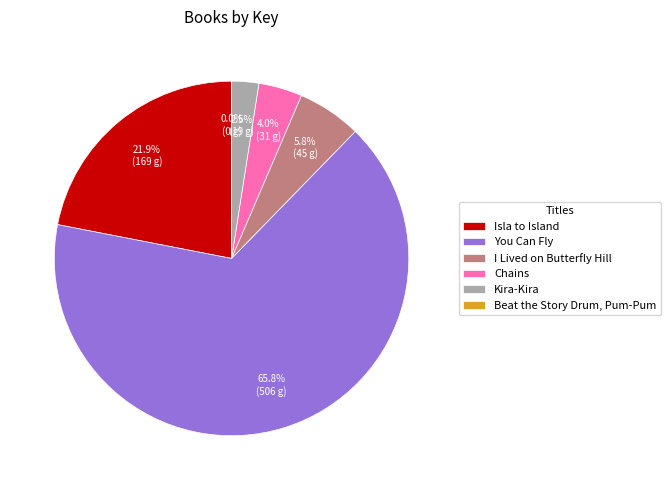

What is the largest slice in the pie chart?

You Can Fly